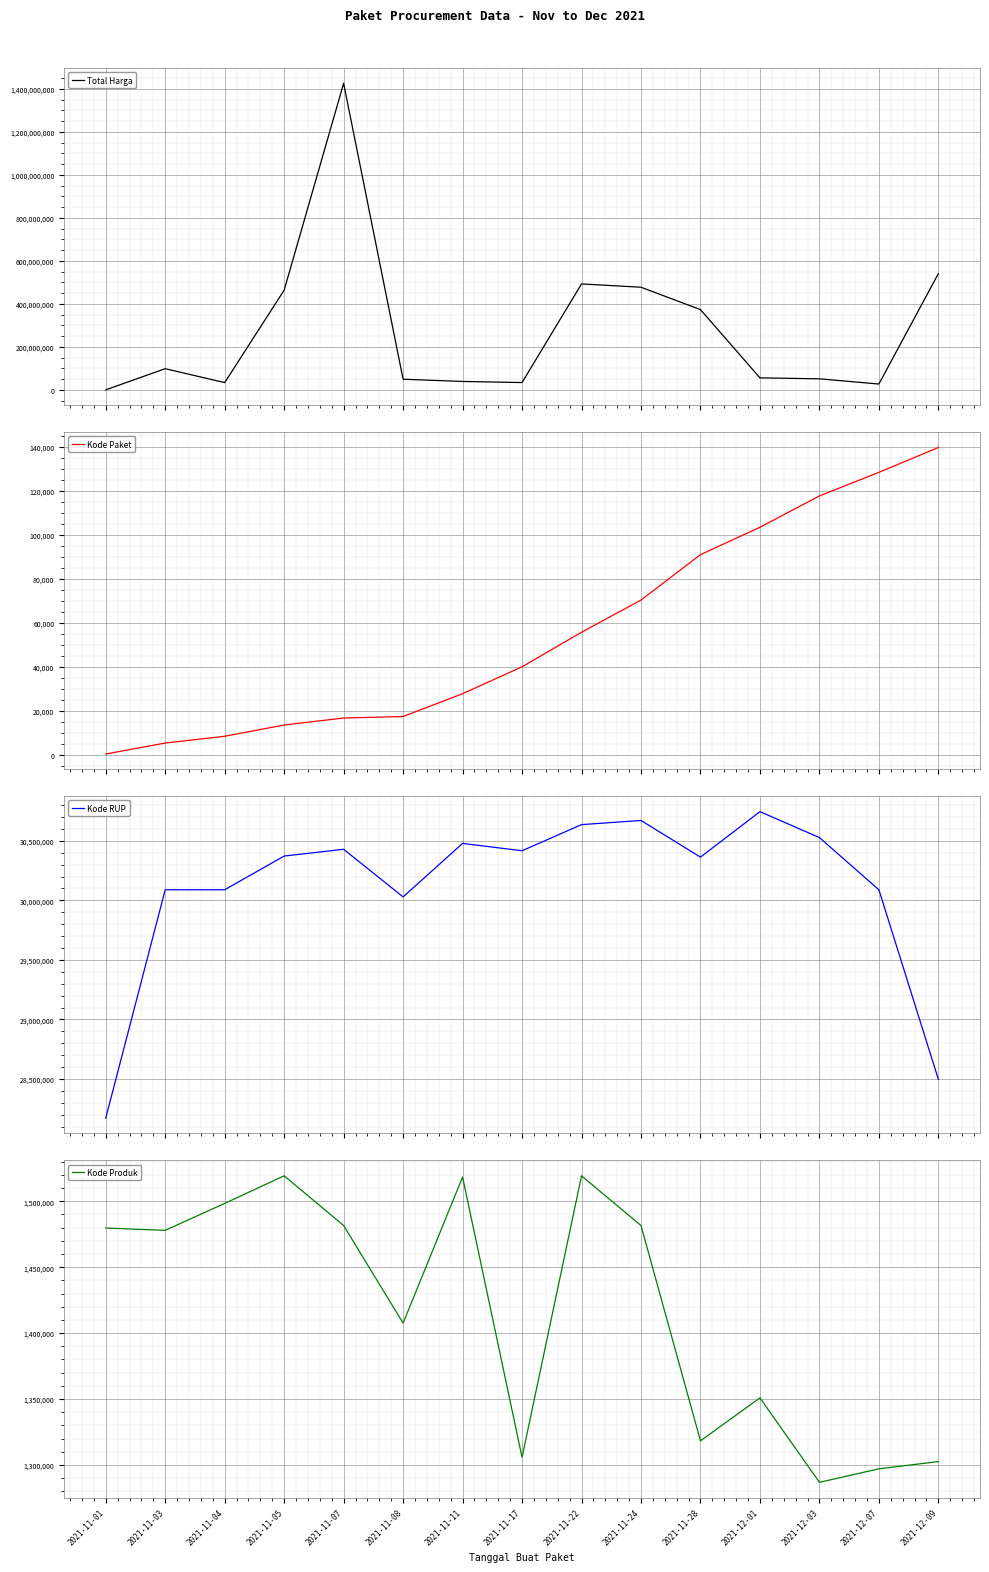

Between 2021-12-01 and 2021-12-09, which is larger?

2021-12-09